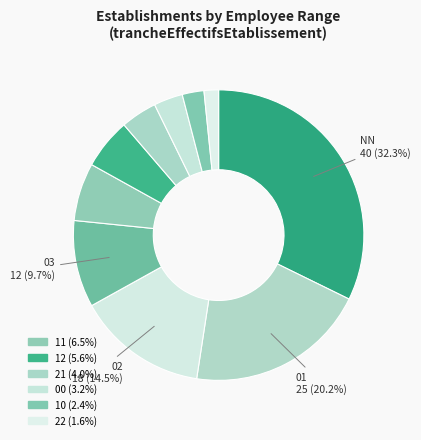

Count the number of slices in the pie.

10